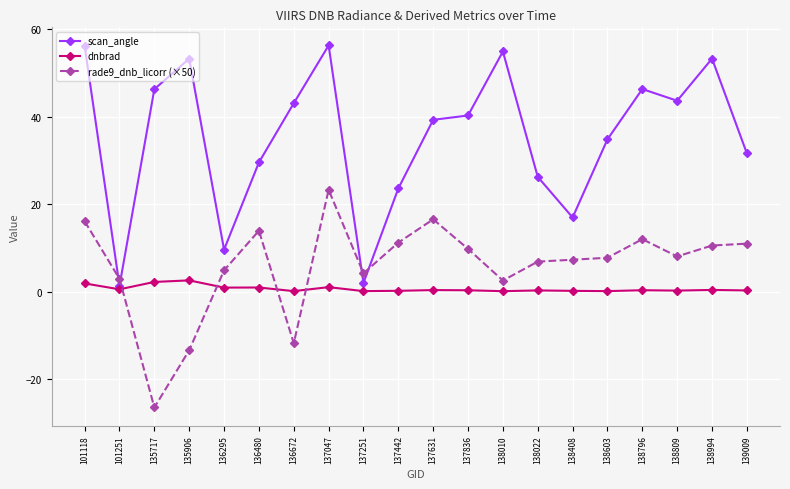

What is the spread (max minus min) of values at 139009?

31.3